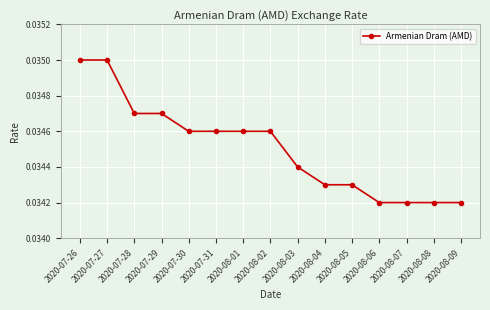

What is the label of the 14th point from the right?

2020-07-27